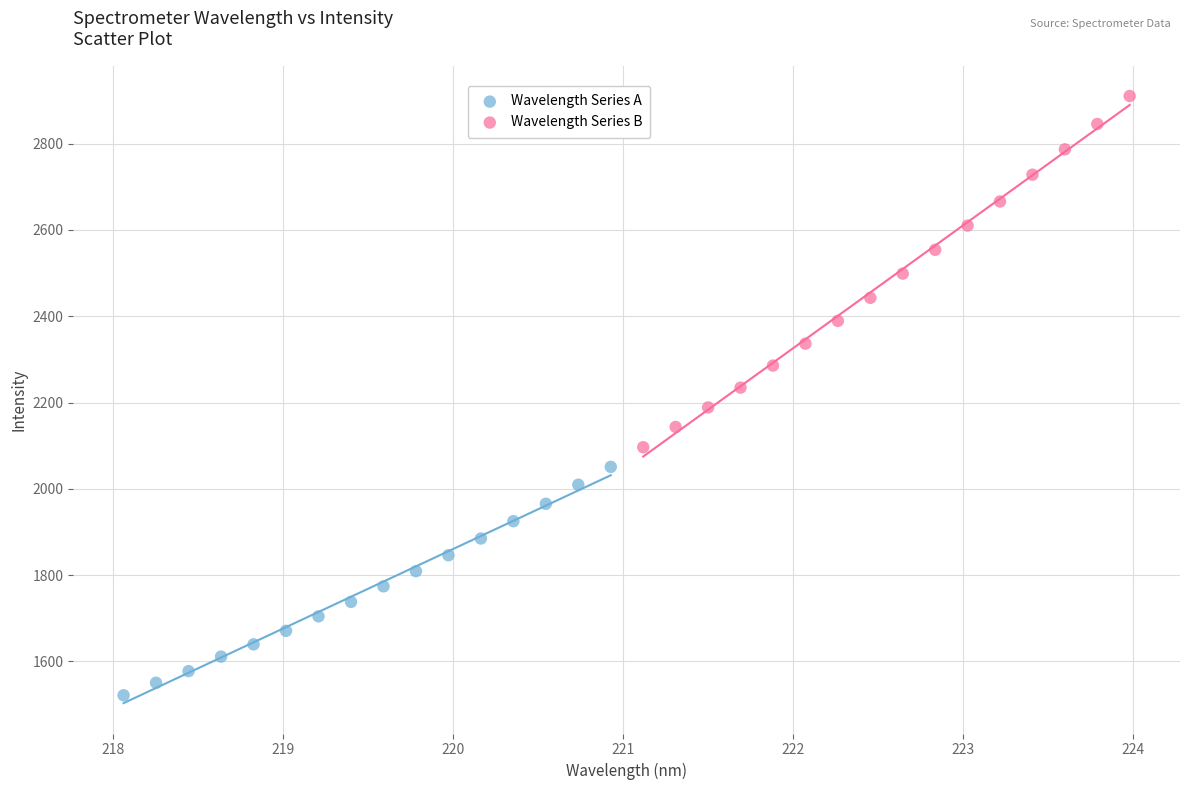

Which series has the widest spread of Y values?

Wavelength Series B